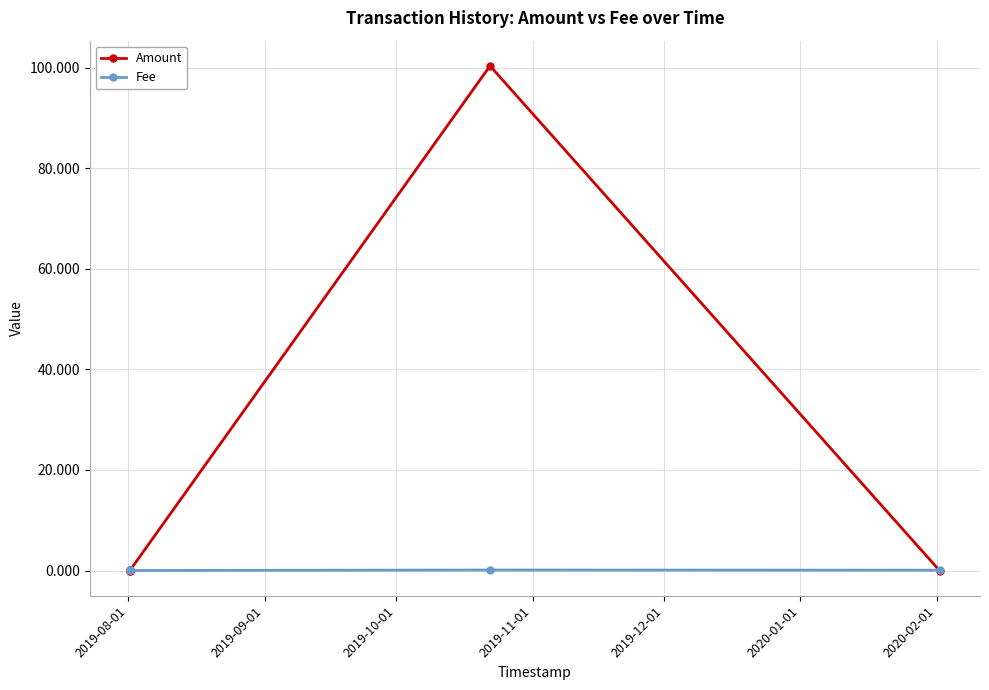

Which series has the widest spread of values?

Amount